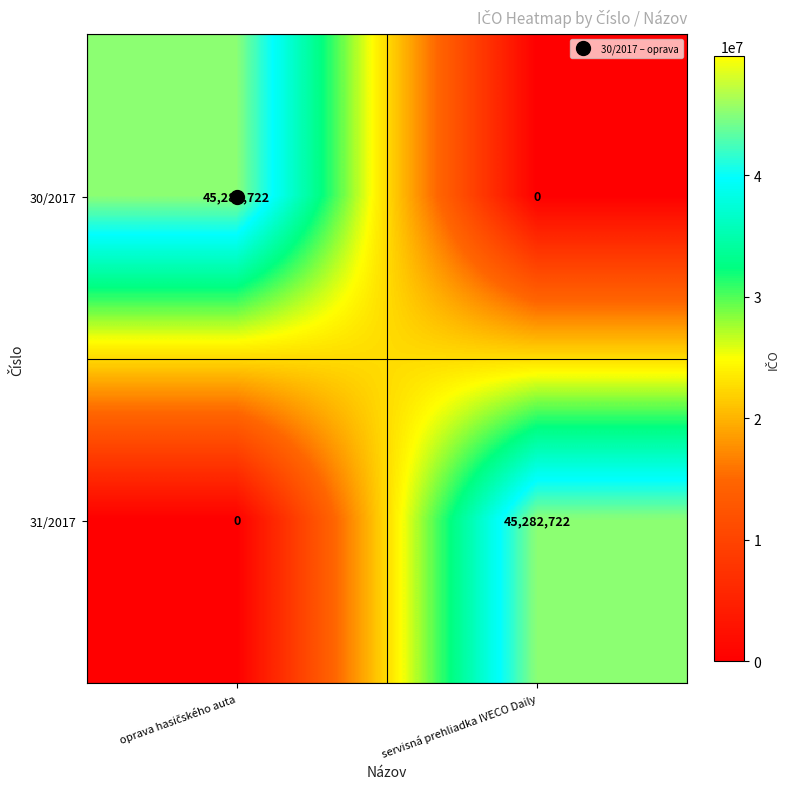

Rank the series at servisná prehliadka IVECO Daily from highest to lowest value.

31/2017, 30/2017